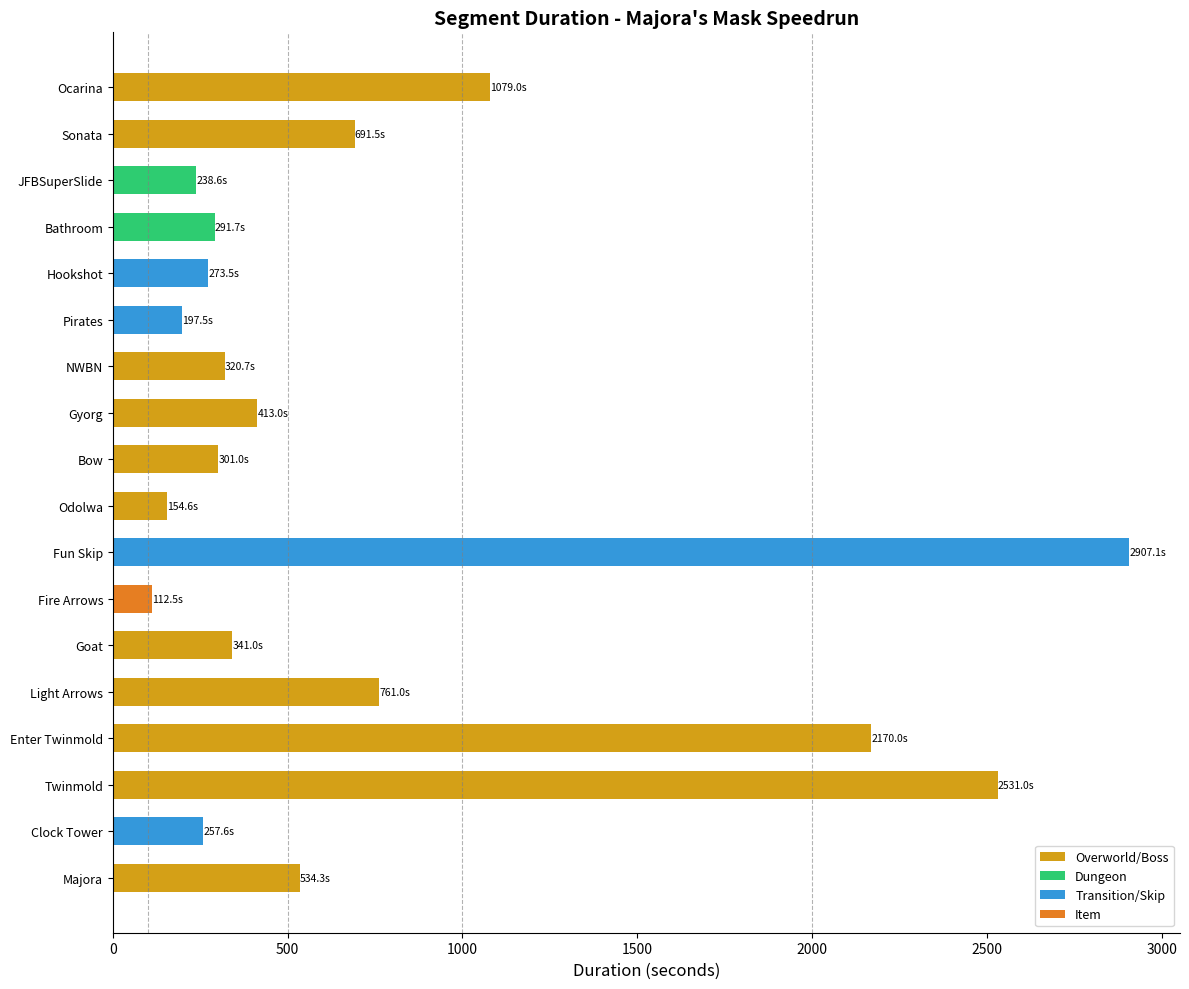

True or false: the data shows 341.0 at Goat.

True